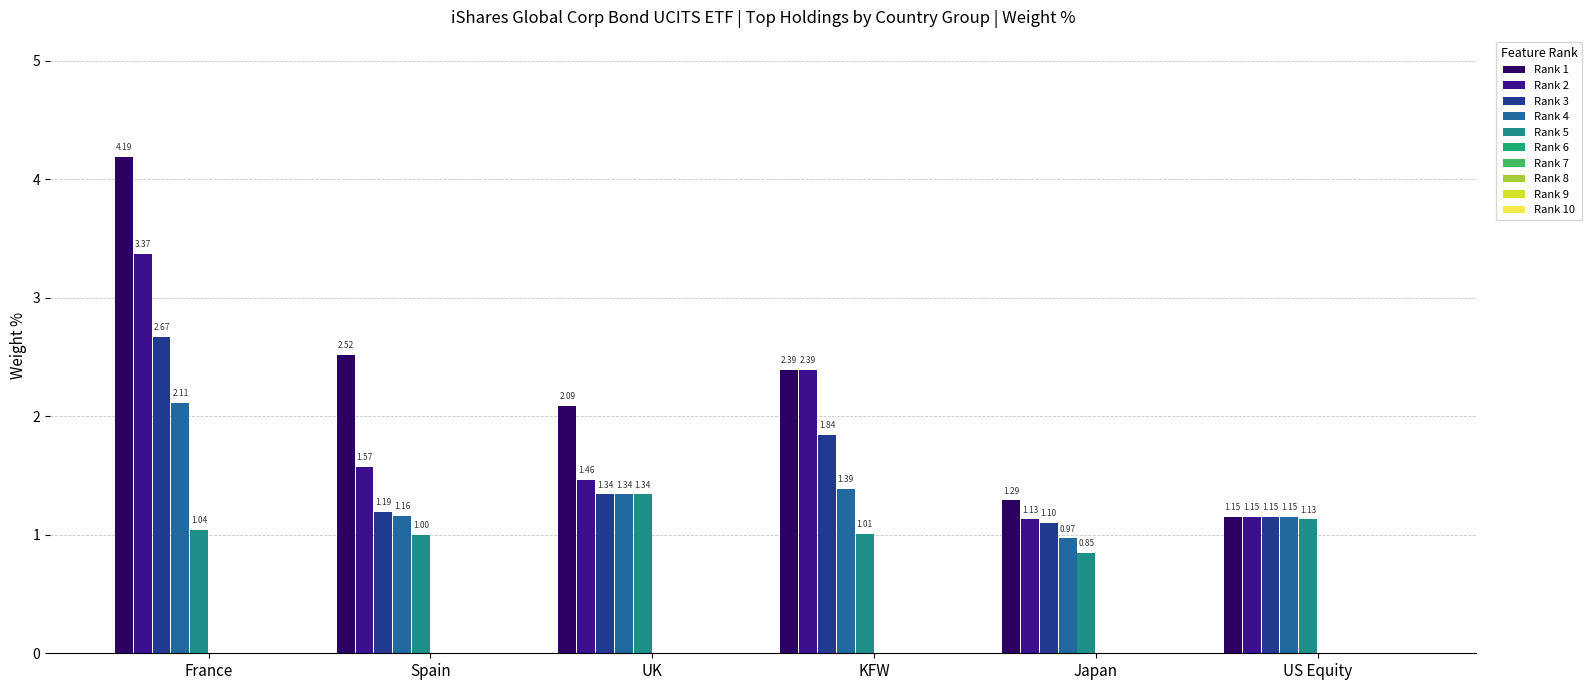

Are the bars grouped side by side (vs. stacked)?

Yes